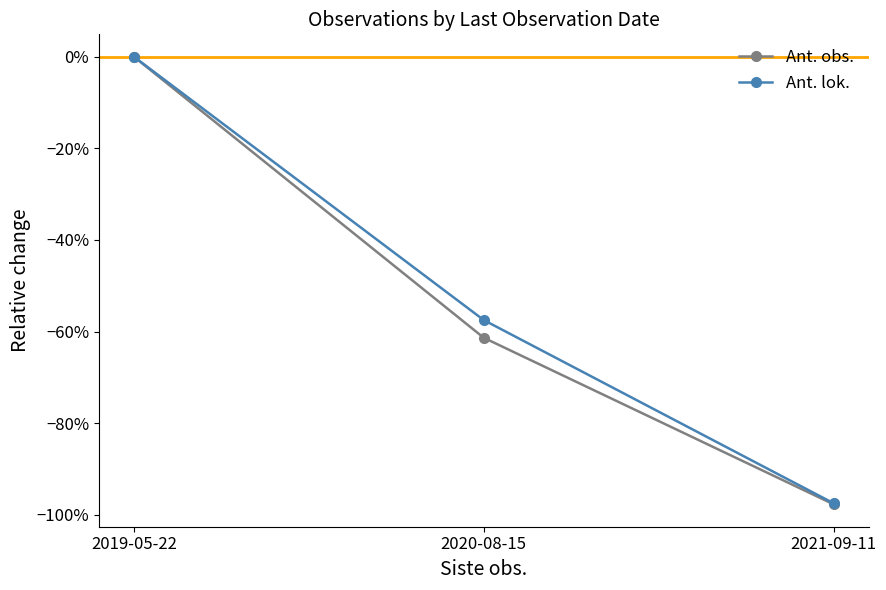

Is this an area chart (filled region under the line)?

No